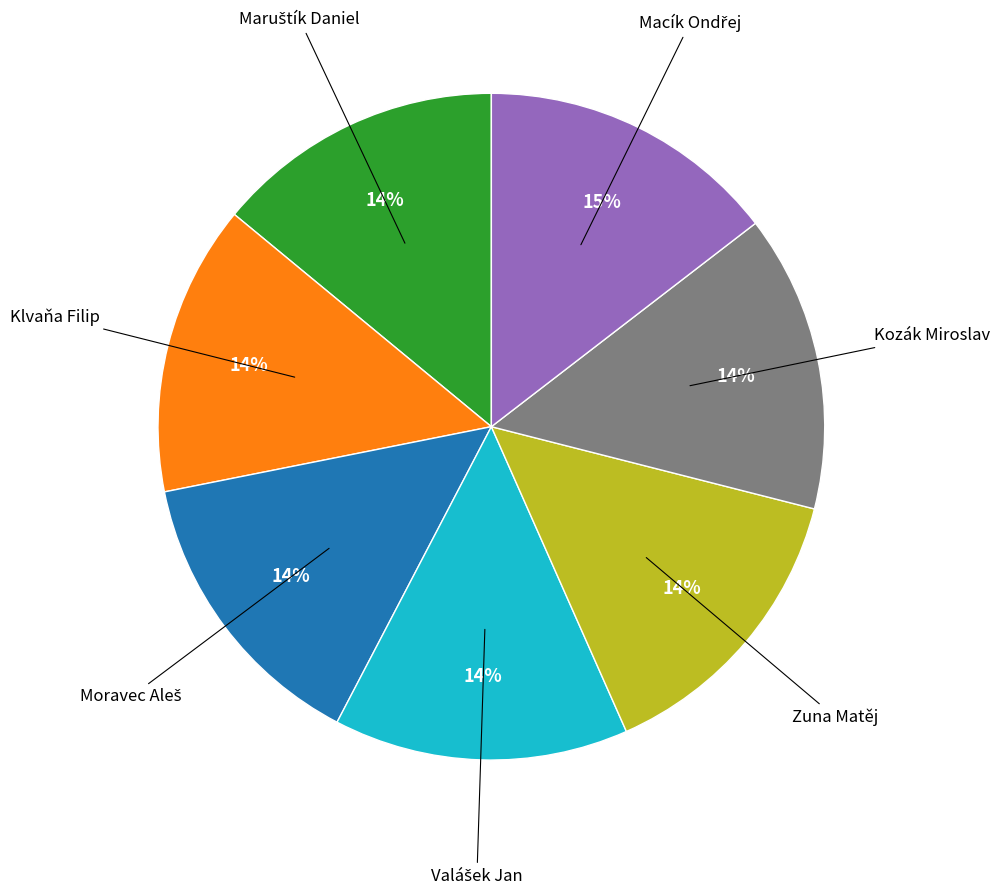

Does any single category account for the majority?

No